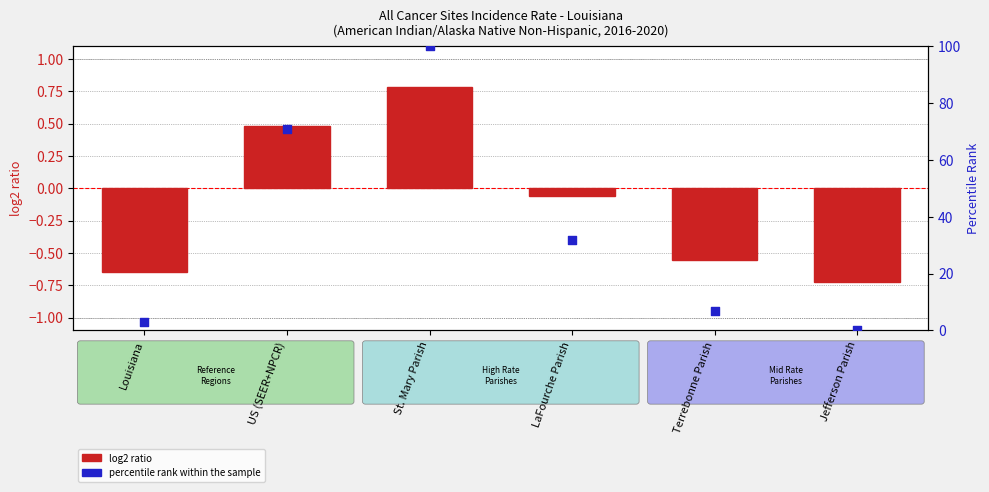

Is the value of log2 ratio at LaFourche Parish greater than the value of percentile rank within the sample at St. Mary Parish?

No